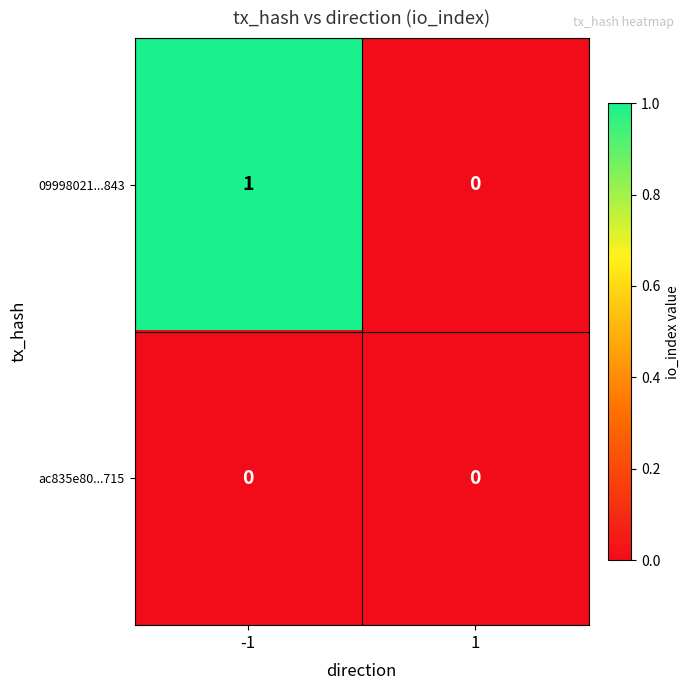

Is it true that ac835e80...715 equals 0 at 1?

True